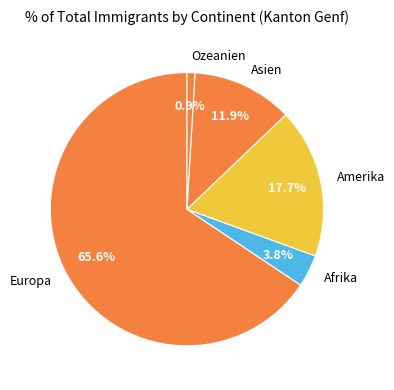

Between Afrika and Asien, which is larger?

Asien